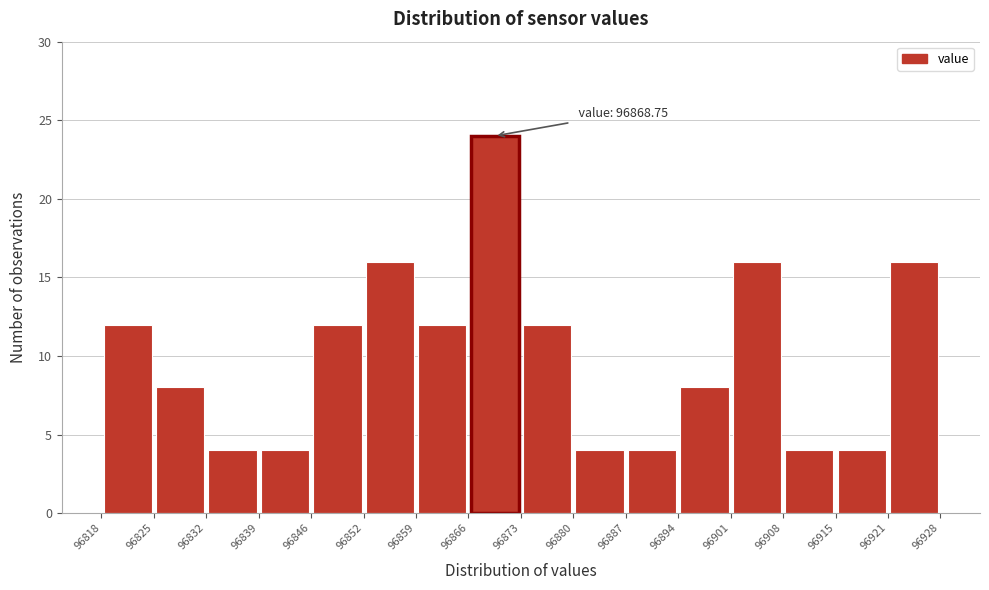

Which range on the x-axis has the tallest bar?

96866 to 96873